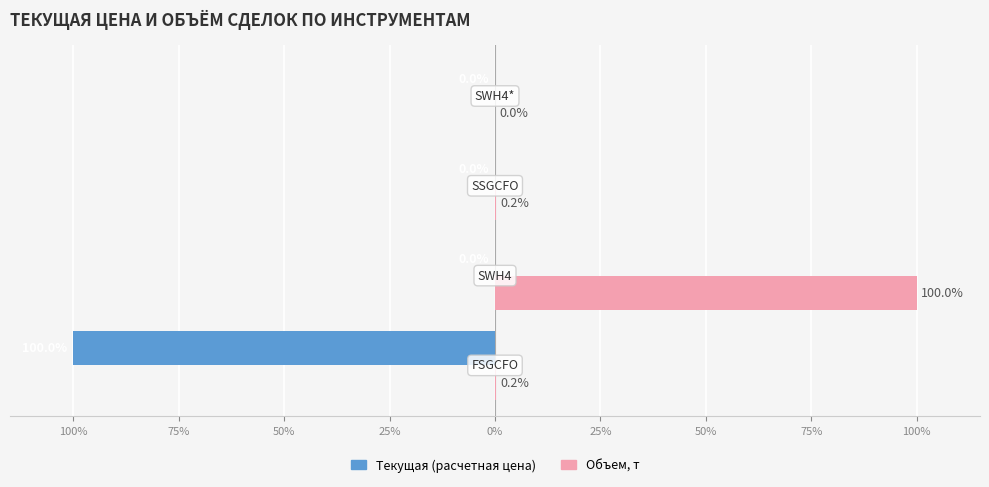

What are all the series names shown in the legend?

Текущая (расчетная цена), Объем, т